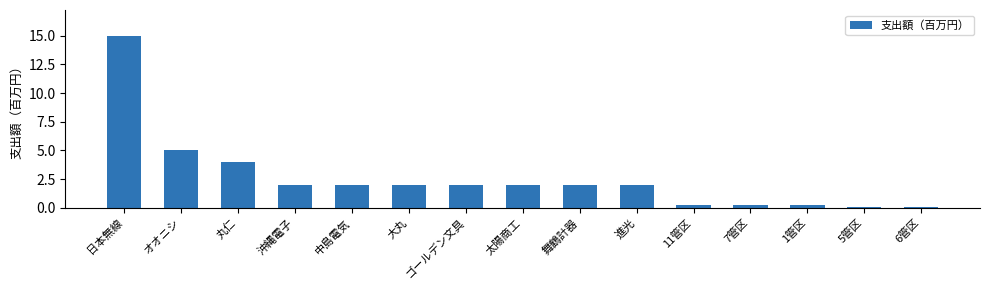

Does the chart contain stacked bars?

No